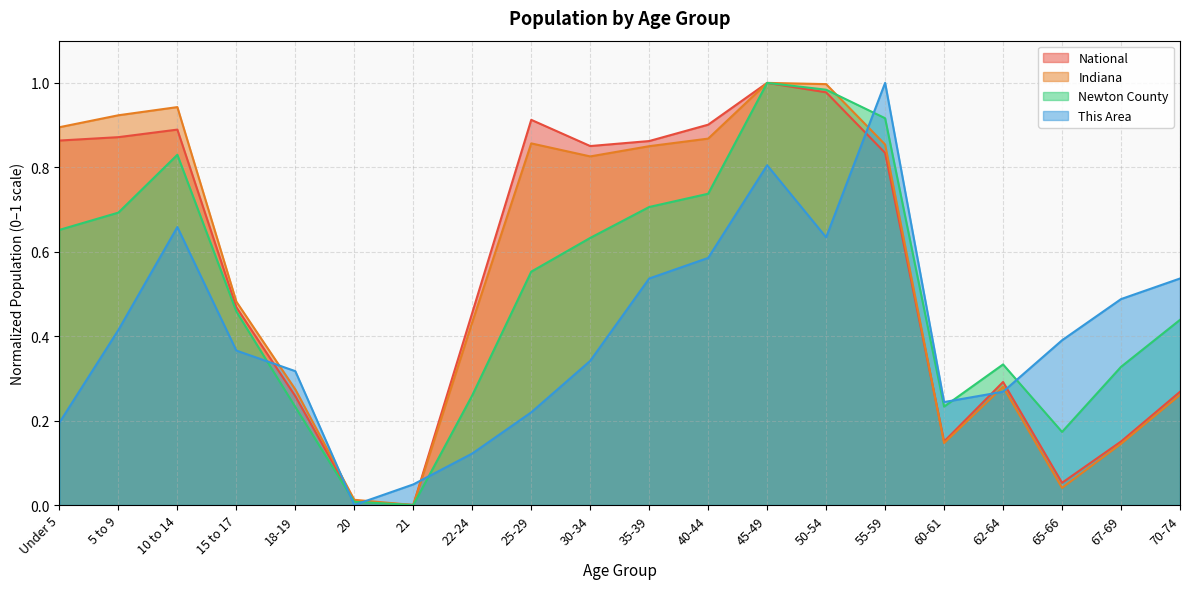

True or false: This Area has more than 0 interior local peaks.

True